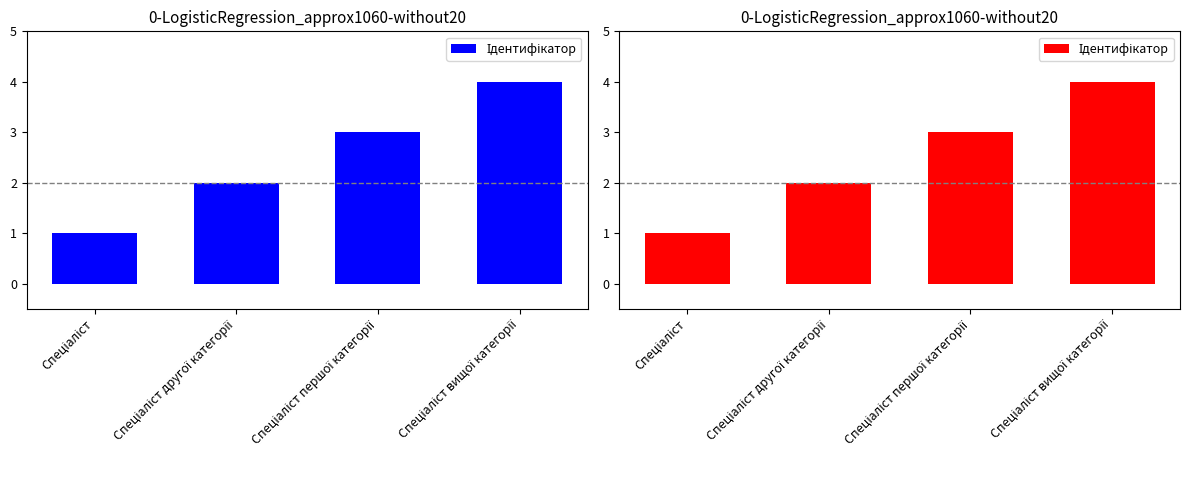

What position from the right is Спеціаліст?

4